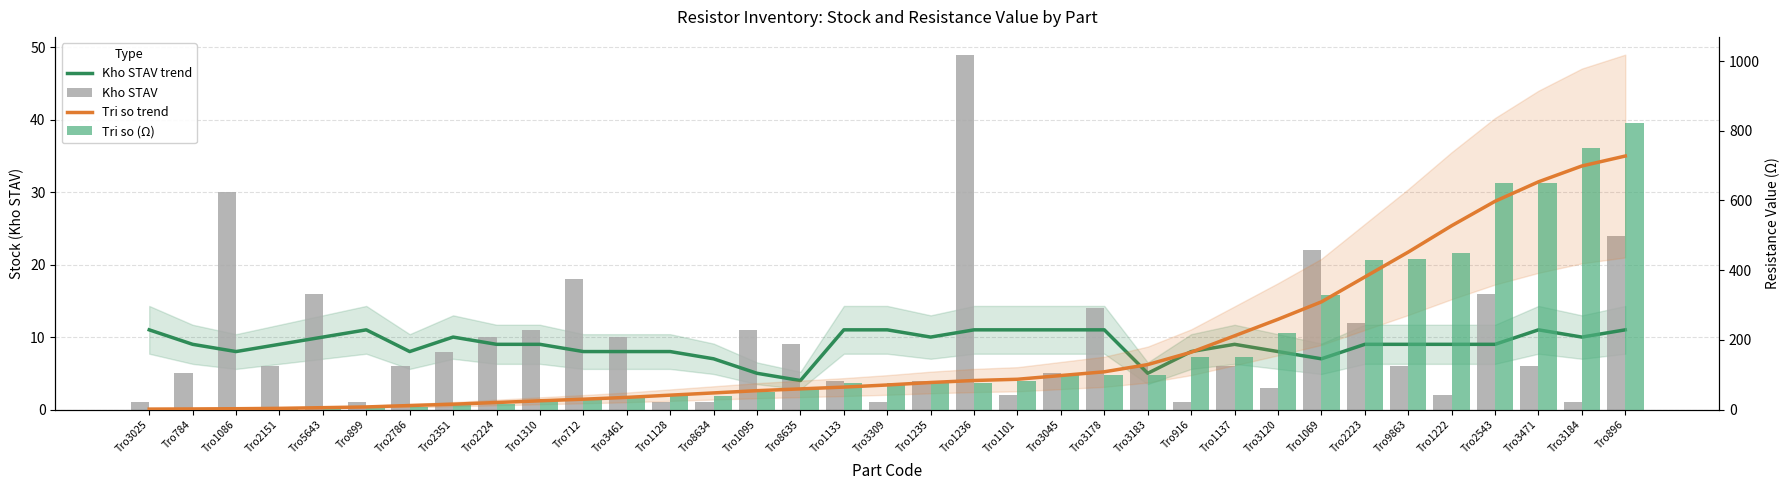

What is the total value across all series at Tro2223?

831.3